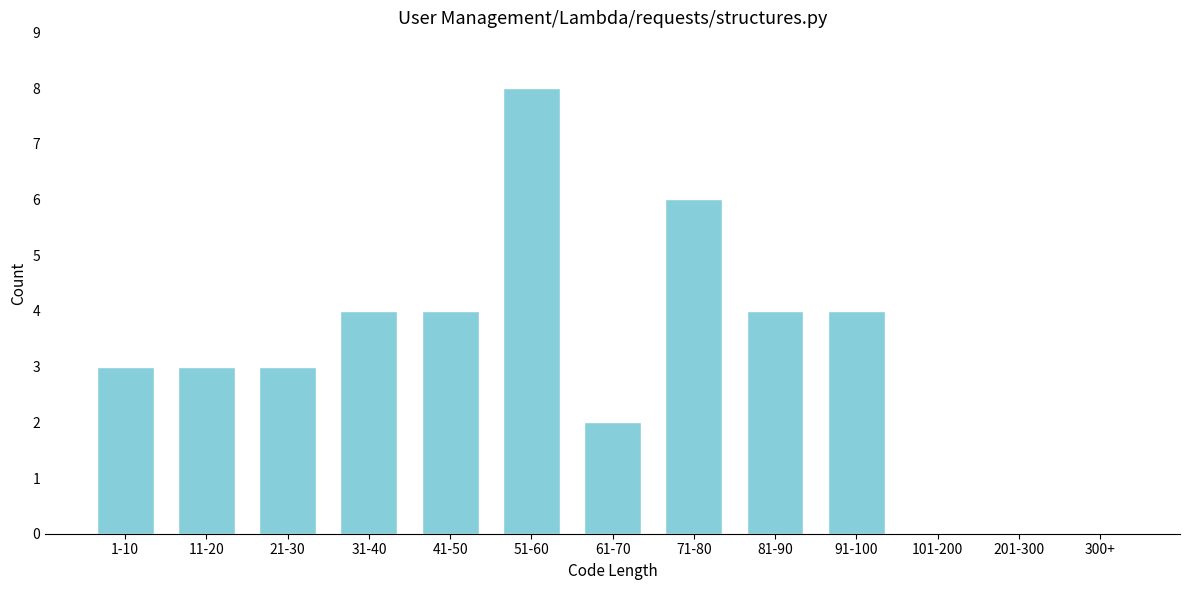

Reading left to right, what are all the values shown in this chart?

1-10=3	11-20=3	21-30=3	31-40=4	41-50=4	51-60=8	61-70=2	71-80=6	81-90=4	91-100=4	101-200=0	201-300=0	300+=0